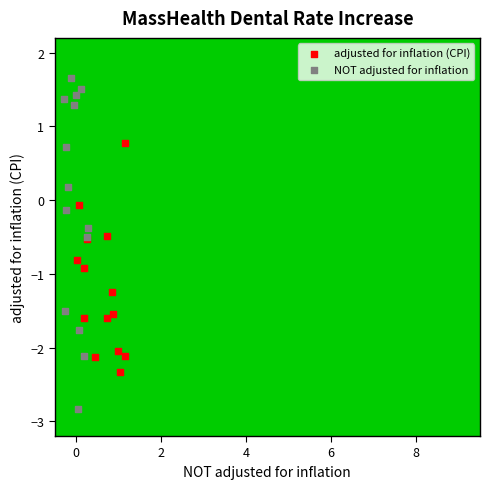

What are all the series names shown in the legend?

adjusted for inflation (CPI), NOT adjusted for inflation